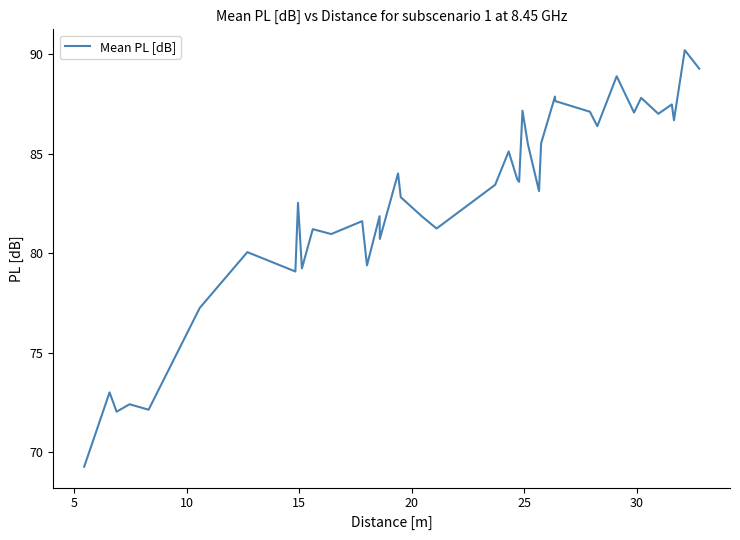

What is the minimum value shown in the chart?

69.3